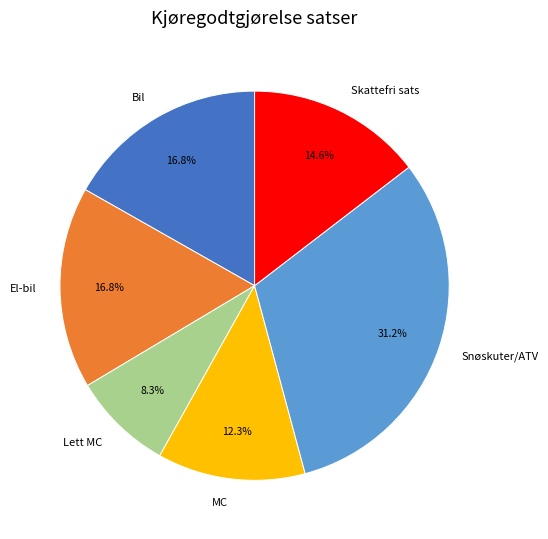

Is it true that Snøskuter/ATV is 31% of the pie?

True